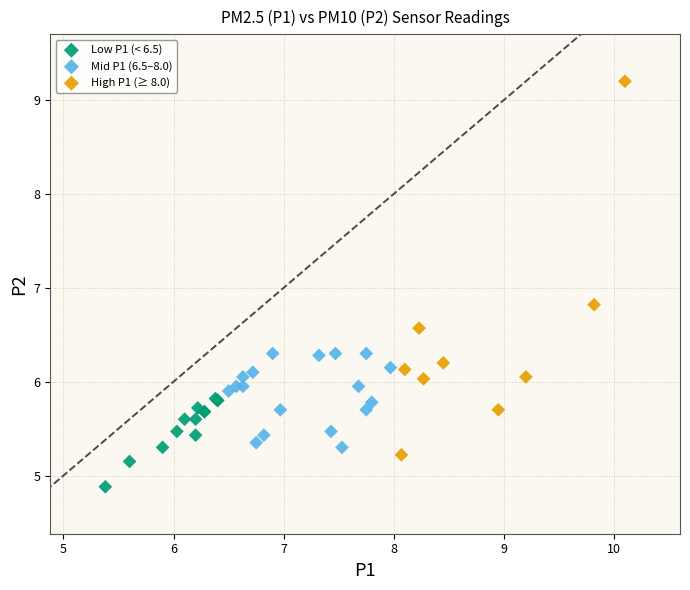

Which series reaches the minimum Y coordinate?

Low P1 (< 6.5)